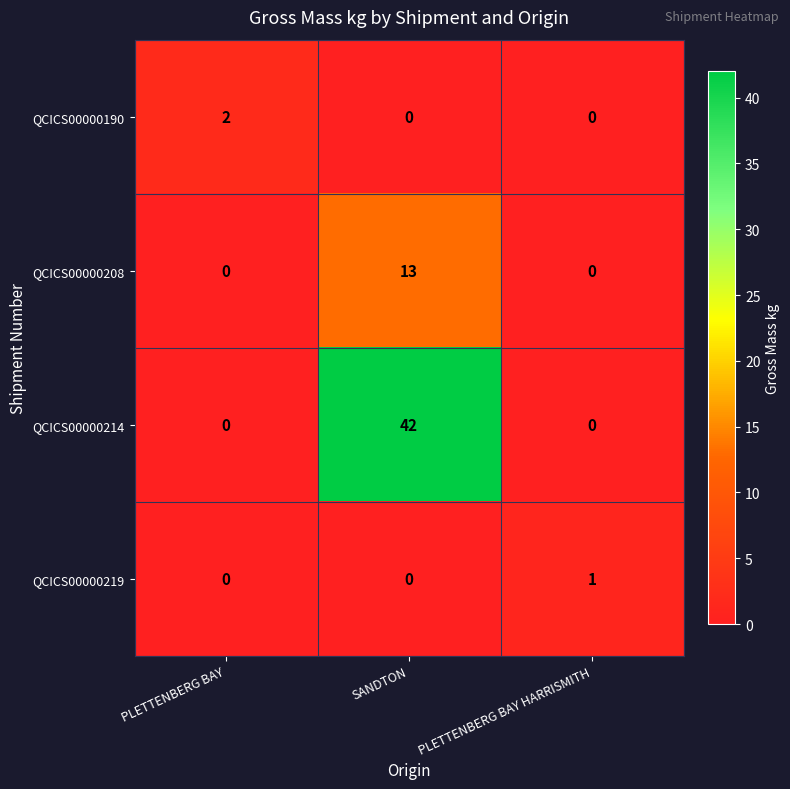

At which category is the sum across all series the highest?

SANDTON